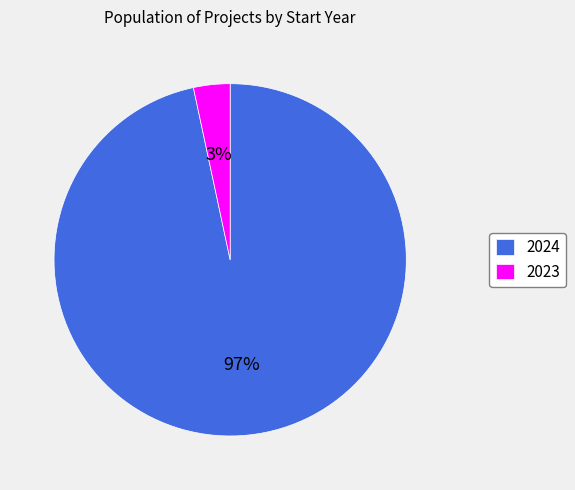

To the nearest percent, what percentage of the pie is 2024?

97%